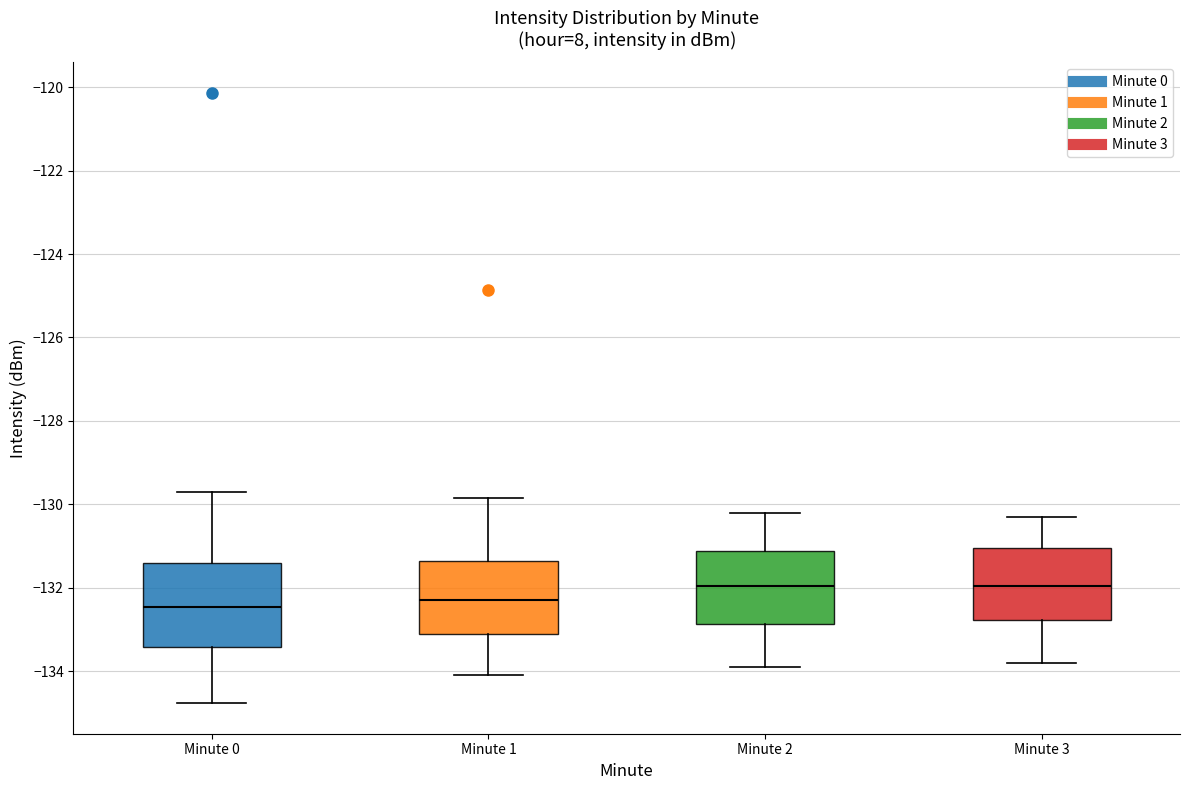

Reading left to right, transcribe this box plot: for each box, give where its median line is, the range the box spans, and where its two whiskers end, as read against the y-axis. The values are not printed on the chart, so give them approximately, as read against the axis.

Minute 0: median -132.4, box -133.4 to -131.4, whiskers -134.8 to -129.8
Minute 1: median -132.2, box -133.2 to -131.4, whiskers -134.0 to -129.8
Minute 2: median -132.0, box -132.8 to -131.2, whiskers -133.8 to -130.2
Minute 3: median -132.0, box -132.8 to -131.0, whiskers -133.8 to -130.2